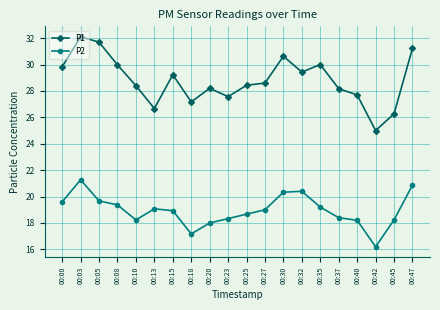

True or false: P2 has a value of 26.5 at 00:42.

False